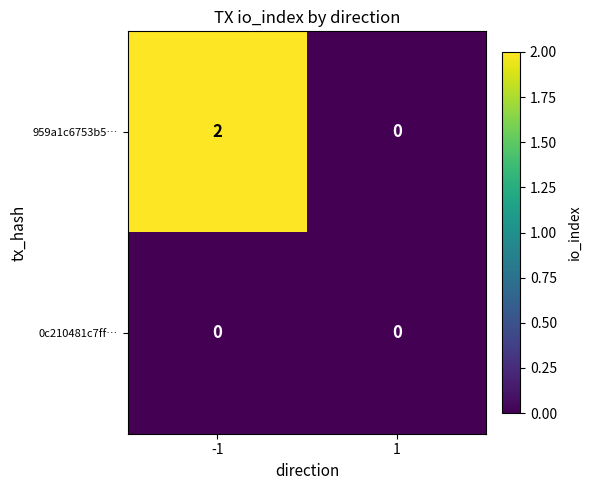

Rank the series at -1 from highest to lowest value.

959a1c6753b5…, 0c210481c7ff…